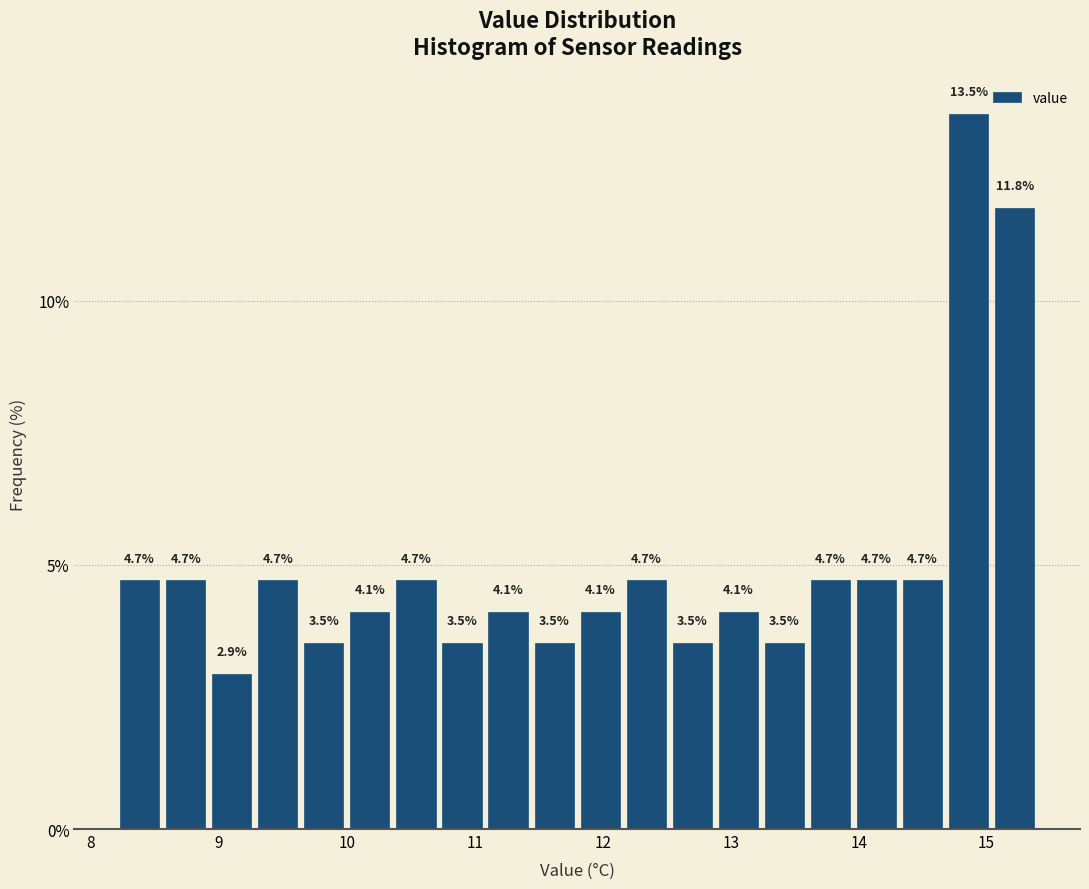

Read against the x-axis, roughly where is the centre of the tallest bar?

14.9